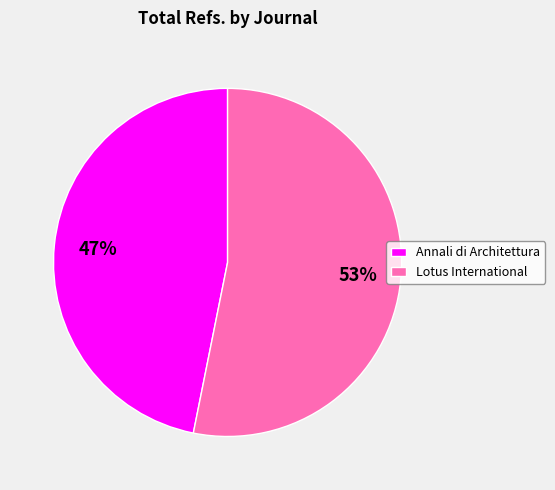

Between Lotus International and Annali di Architettura, which is larger?

Lotus International